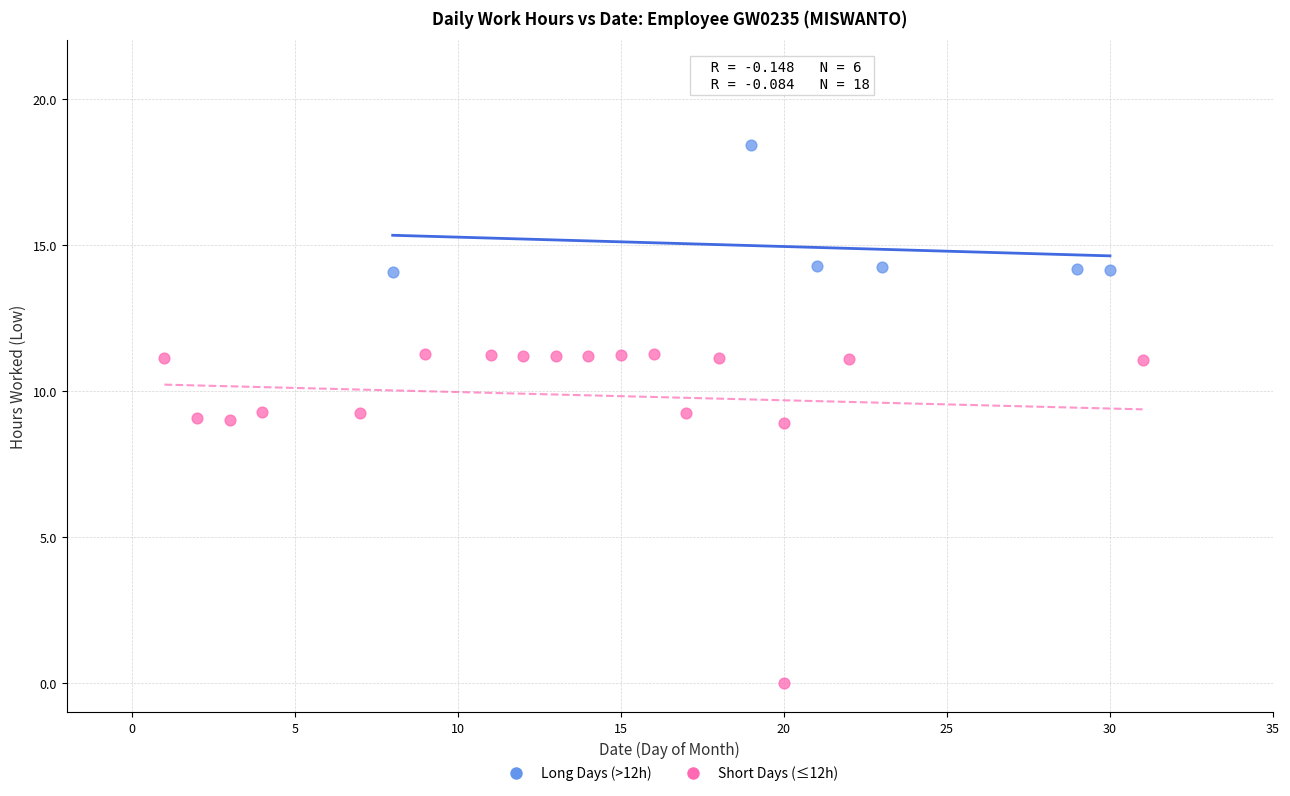

Which series reaches the maximum Y coordinate?

Long Days (>12h)